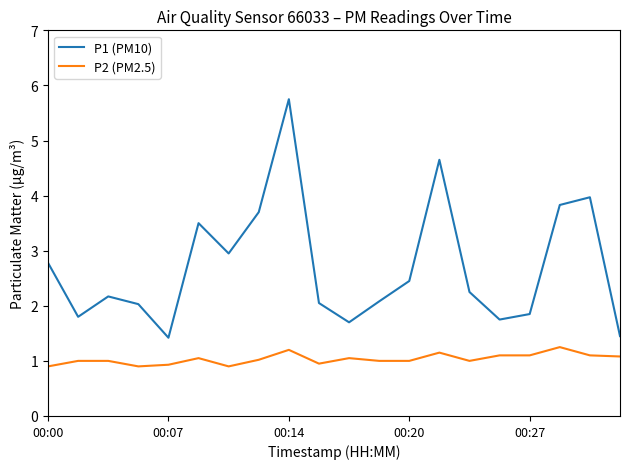

Which series has the largest range (max minus min)?

P1 (PM10)